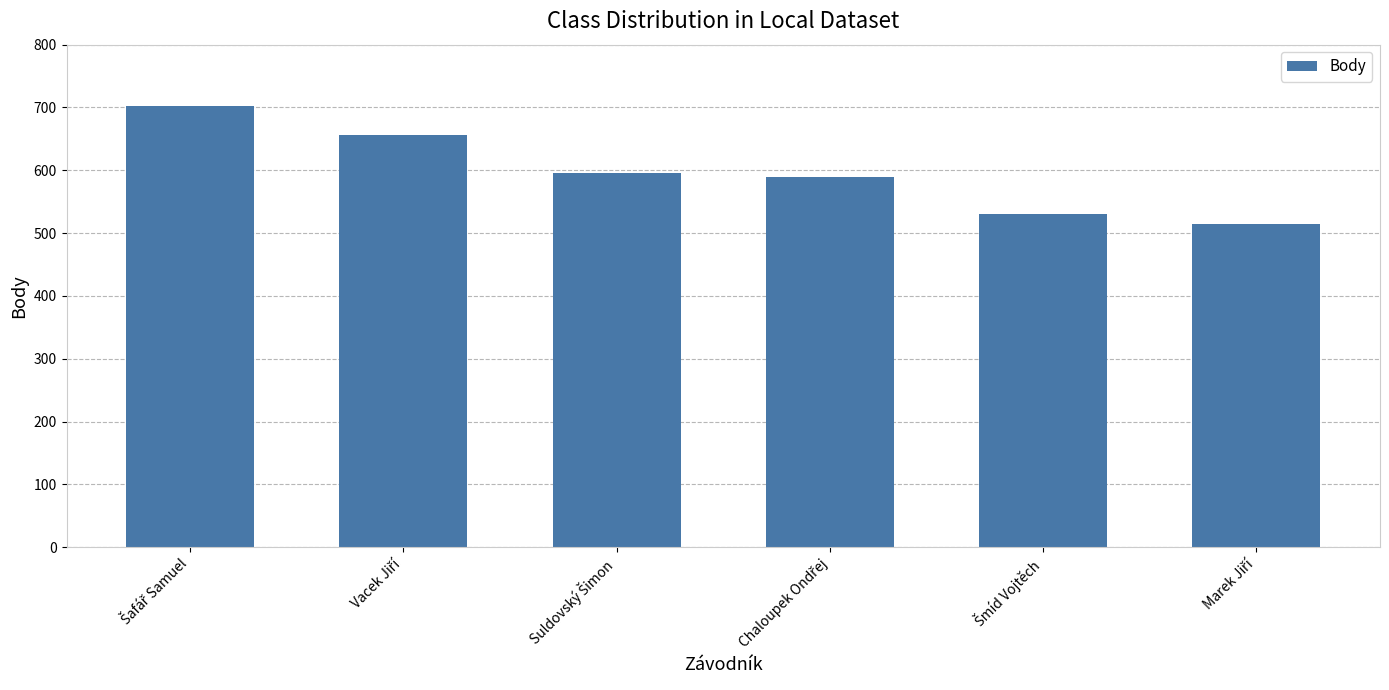

What is the value of the 6th bar from the left?

514